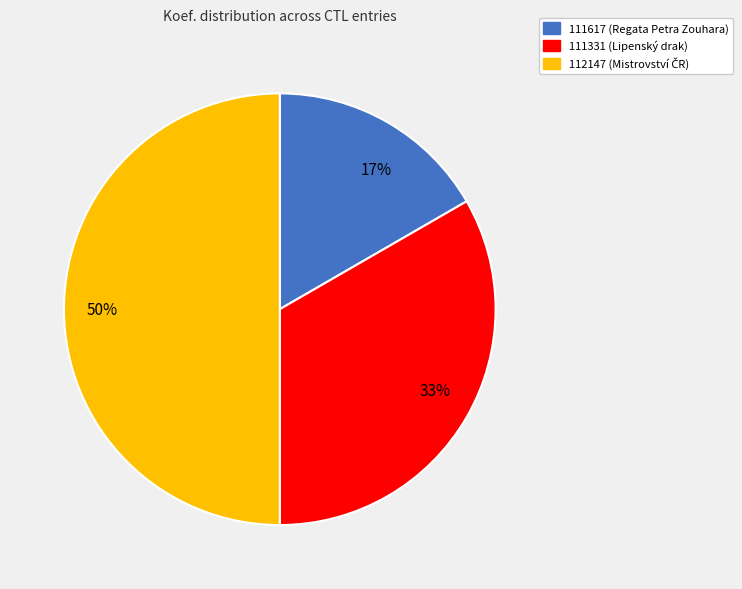

How many segments does this pie chart have?

3